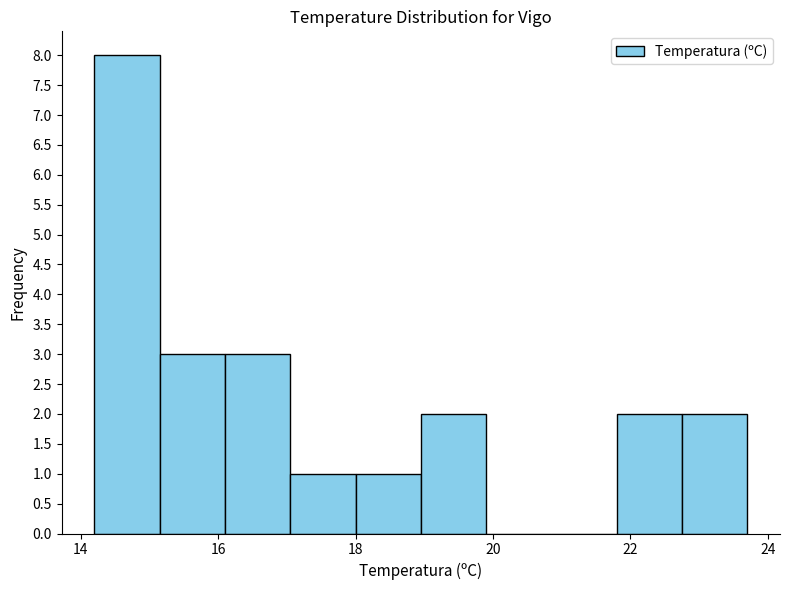

What is the height of the bar covering 17.05 to 18.00 on the x-axis? Neither the bar edges nor the heights are printed on the chart, so give them approximately, as read against the axes.

1